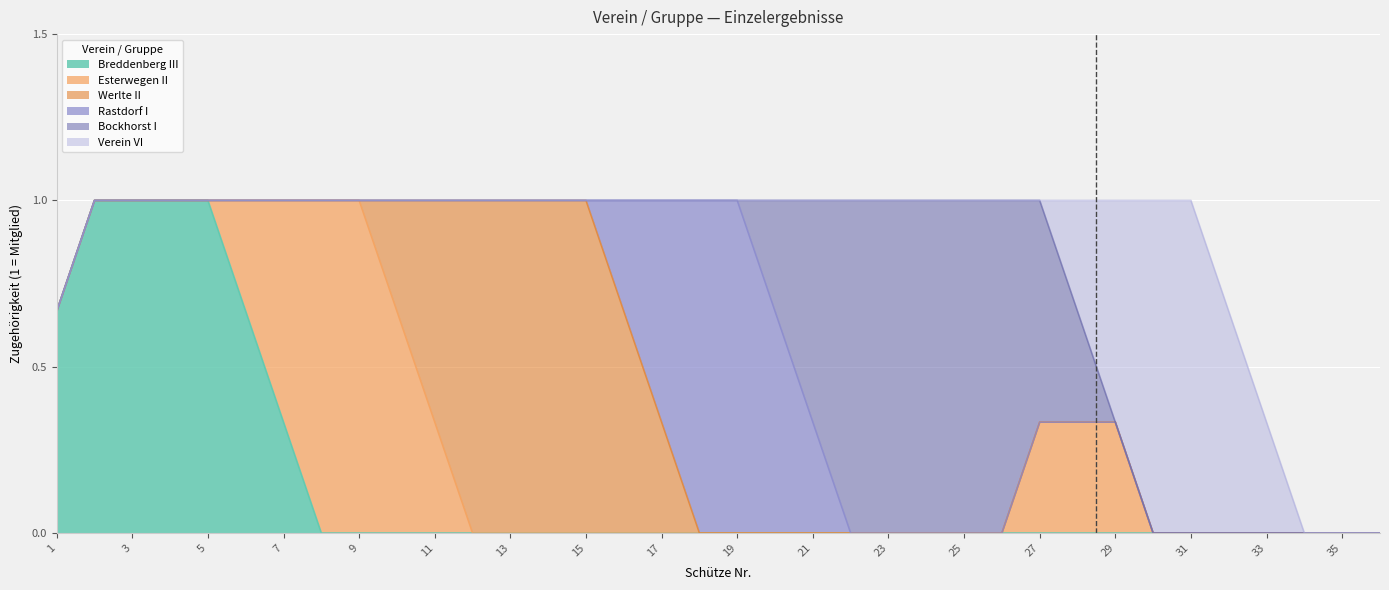

Rank the series by their maximum value, from lowest to highest.

Breddenberg III, Esterwegen II, Werlte II, Rastdorf I, Bockhorst I, Verein VI